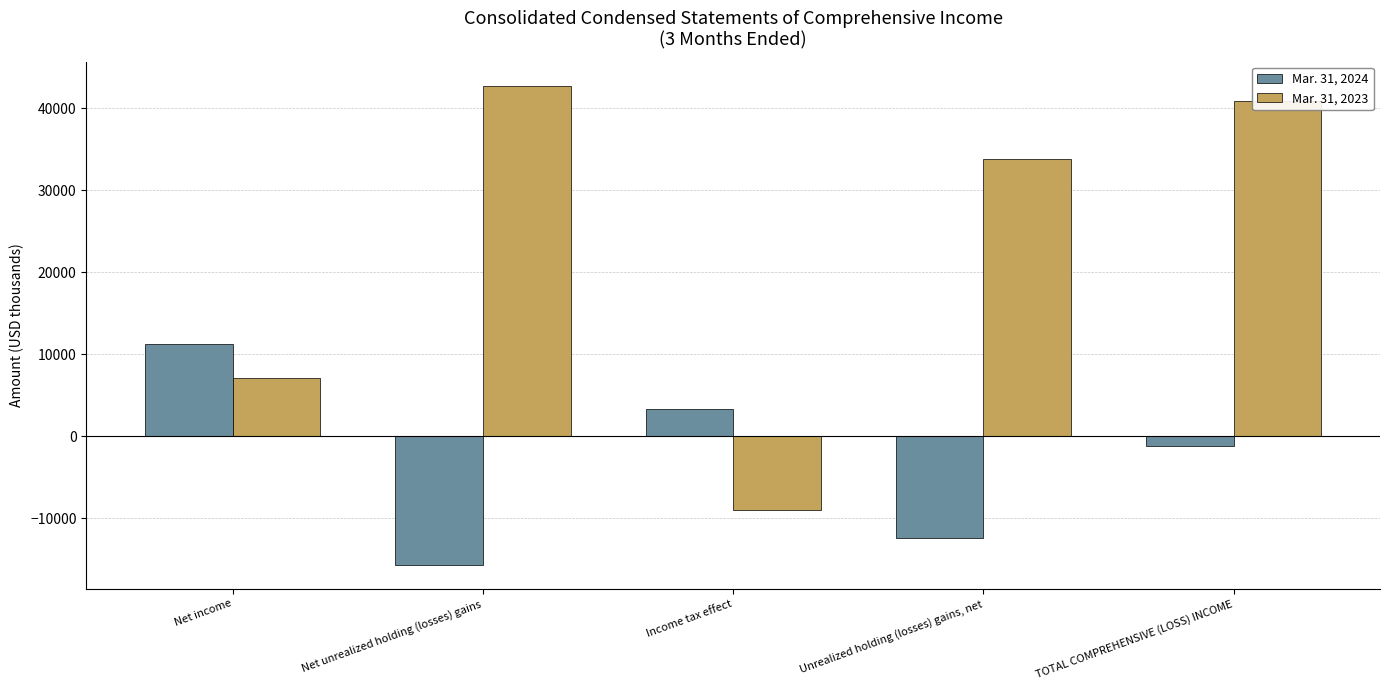

Where does the Mar. 31, 2024 series first go above -1160?

Net income